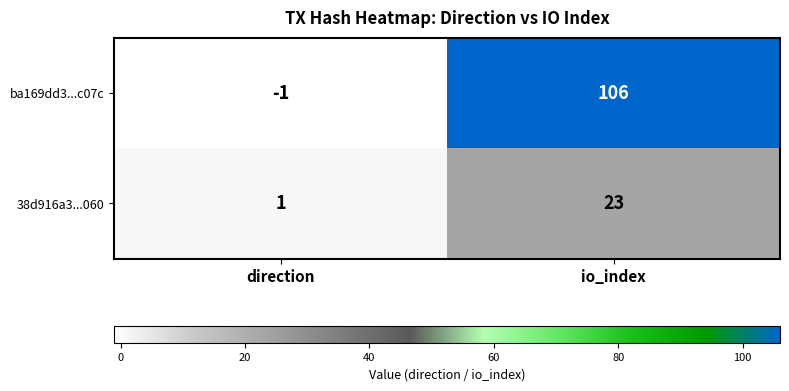

At how many categories does at least one series exceed 10?

1